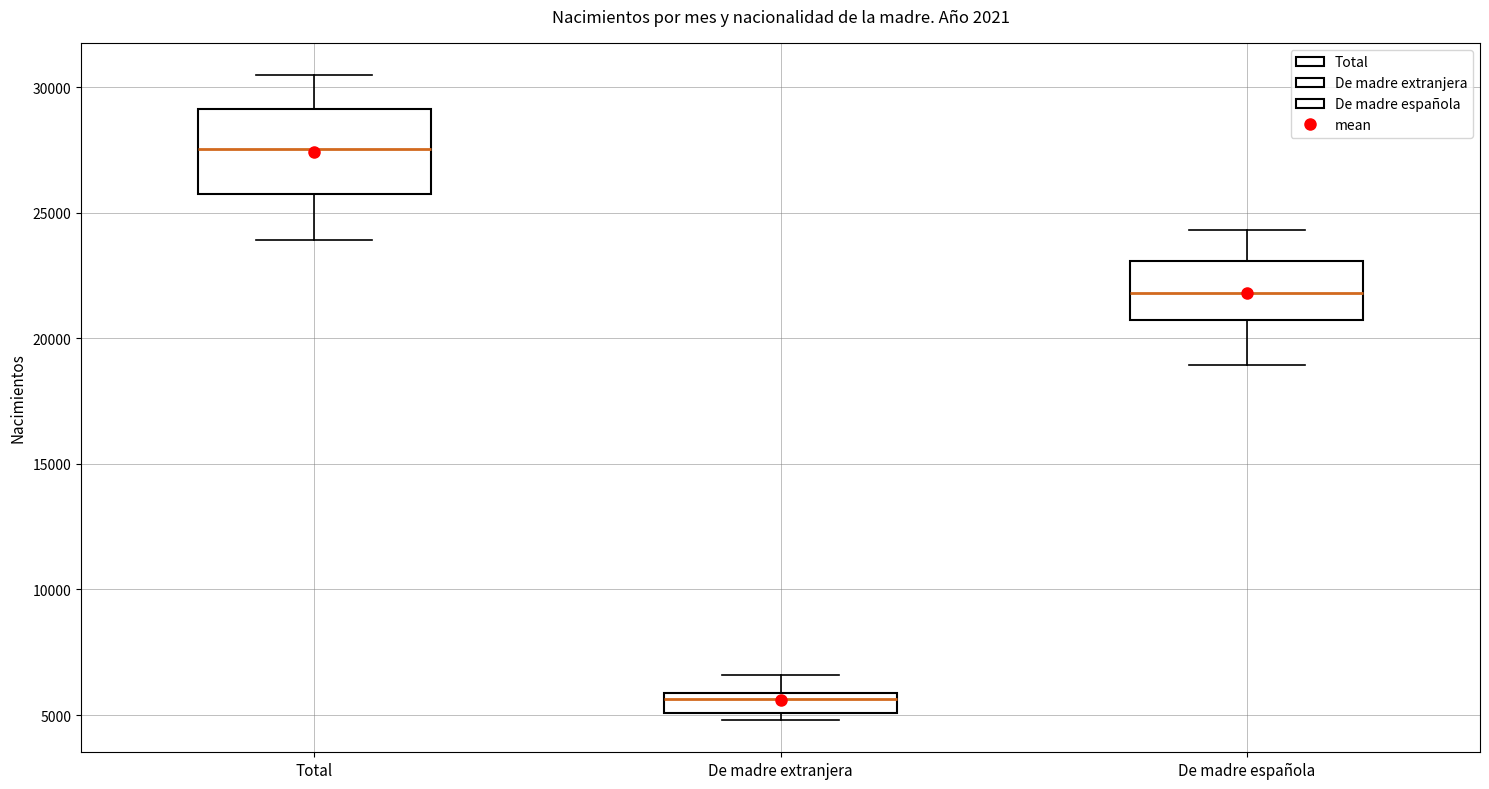

Reading left to right, read every box against the y-axis: the position of its median line, the range the box covers, and the ends of its whiskers. The values are not printed on the chart, so give them approximately, as read against the axis.

Total: median 27500, box 26000 to 29000, whiskers 24000 to 30500
De madre extranjera: median 5500, box 5000 to 6000, whiskers 5000 (just below the box's lower edge) to 6500
De madre española: median 22000, box 20500 to 23000, whiskers 19000 to 24500